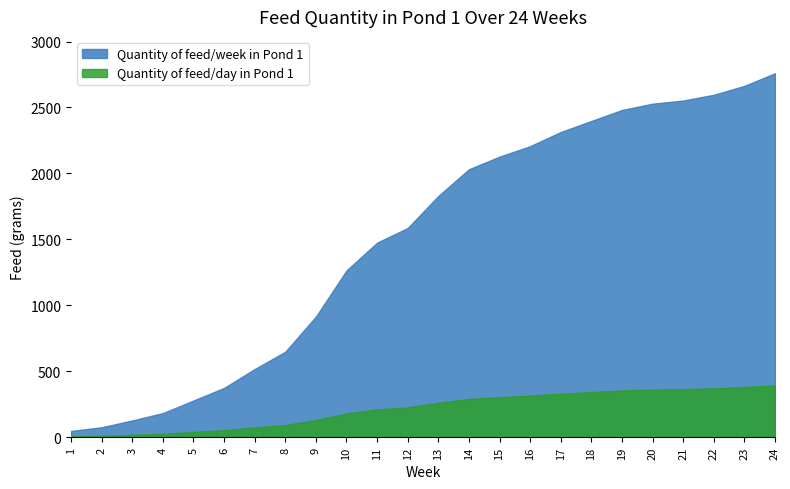

Reading left to right, list all the values displayed in this chart.

Quantity of feed/week in Pond 1: 47.7	75.5	127.2	182.9	278.3	373.7	516.9	648.1	914.5	1264.4	1475.1	1586.4	1829.0	2031.7	2127.2	2206.7	2314.0	2397.5	2481.0	2528.7	2552.6	2596.3	2663.9	2759.3
Quantity of feed/day in Pond 1: 6.8	10.8	18.2	26.1	39.8	53.4	73.8	92.6	130.6	180.6	210.7	226.6	261.3	290.2	303.9	315.2	330.6	342.5	354.4	361.2	364.7	370.9	380.6	394.2